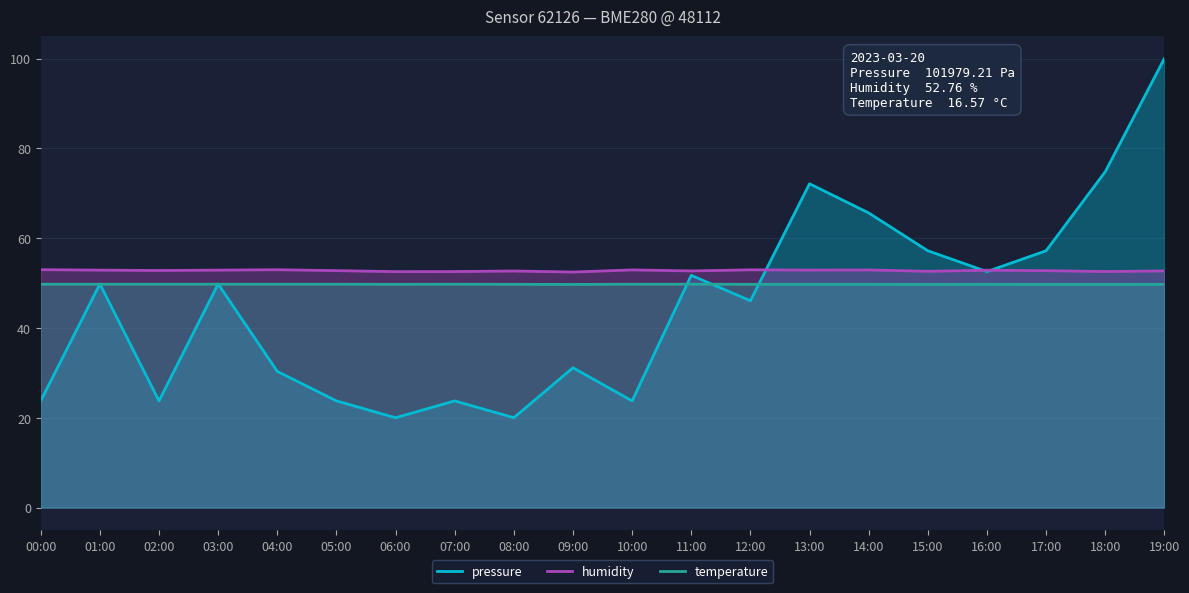

At which category does the chart reach its minimum across all series?

06:00